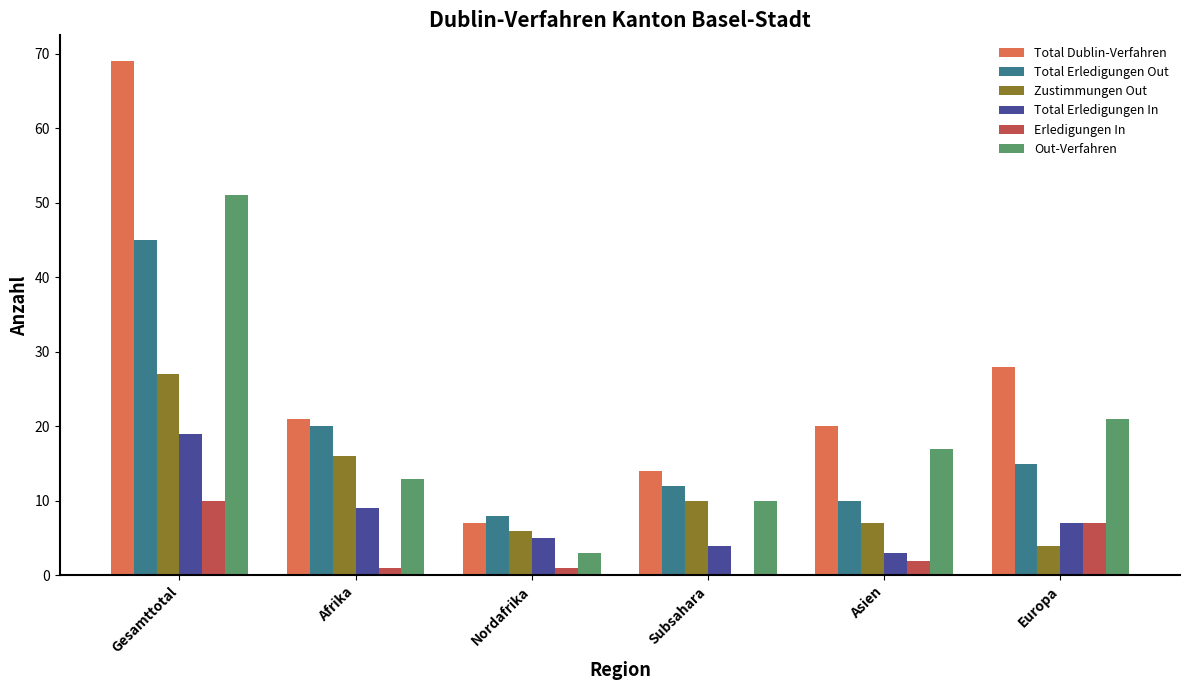

At which category is the sum across all series the highest?

Gesamttotal